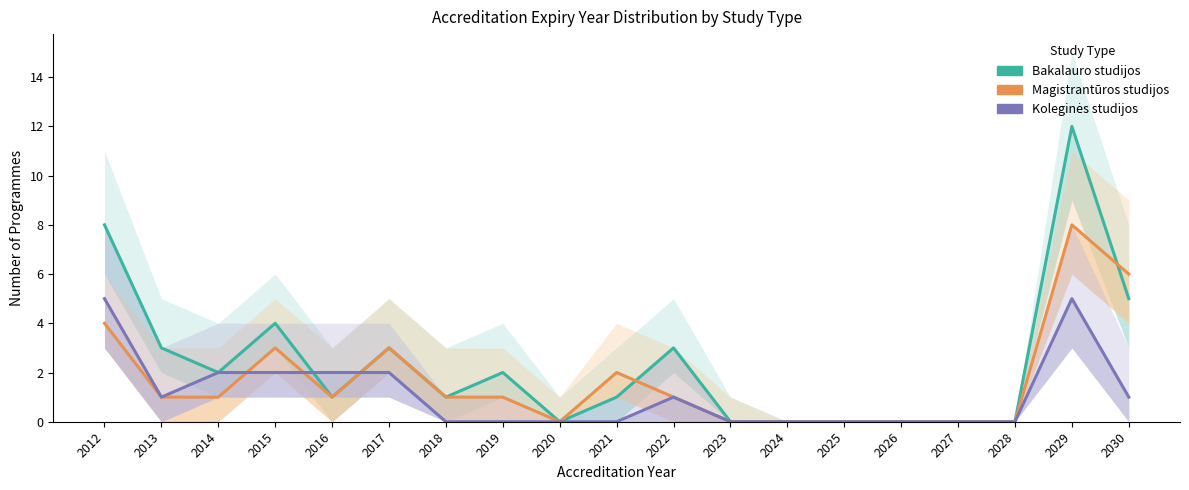

How many interior local peaks does the Bakalauro studijos series have?

5